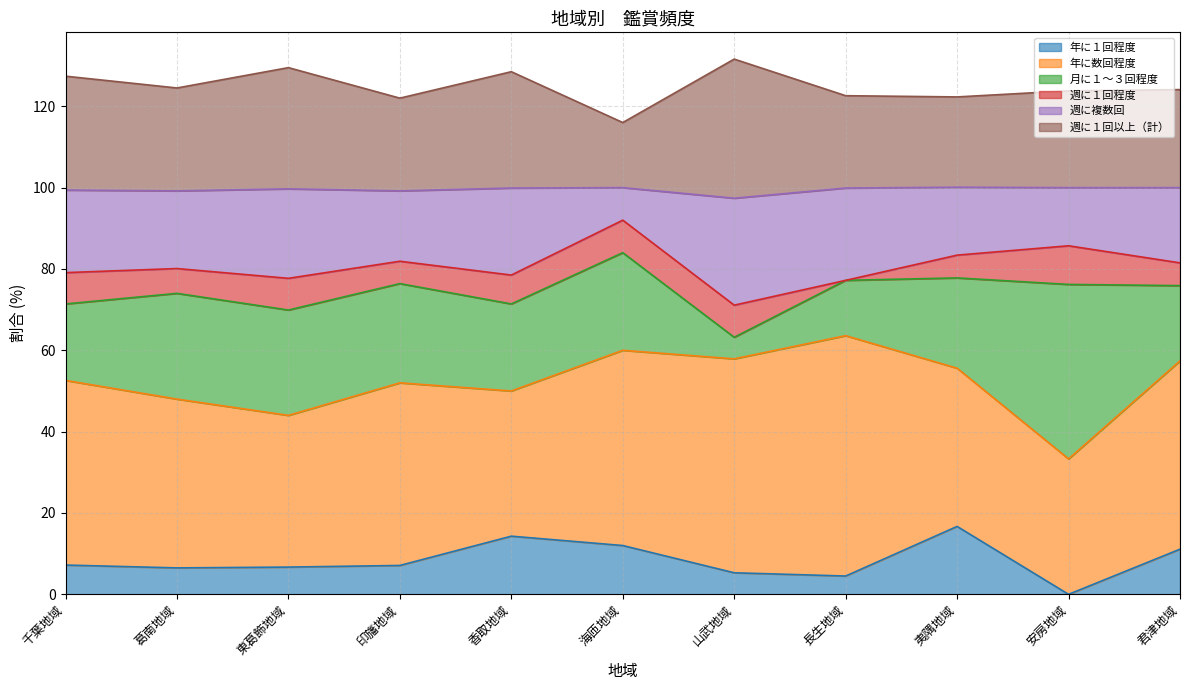

The value of 年に１回程度 at 千葉地域 is 7.2. True or false?

True